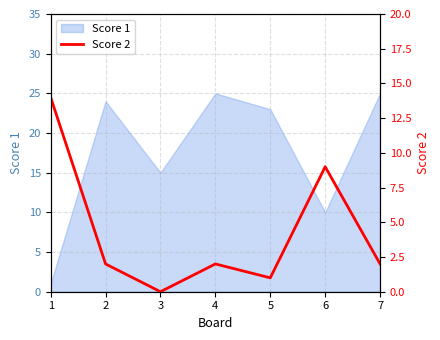

How many lines are shown in the chart?

1